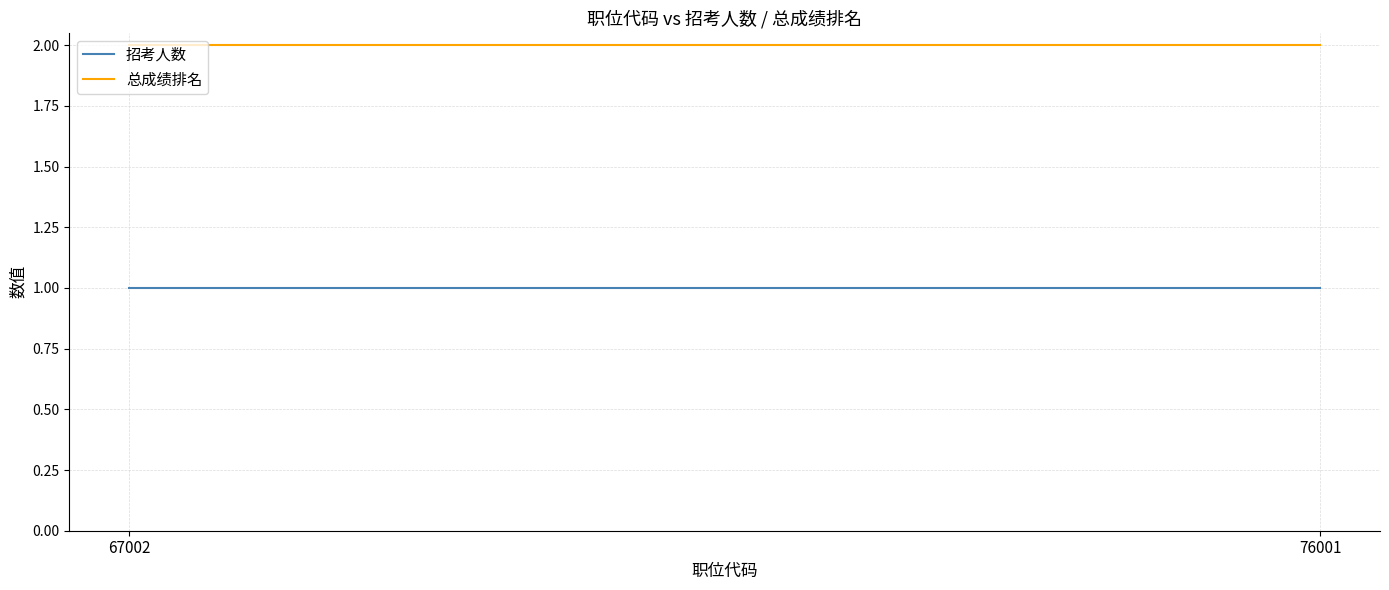

What value does the 总成绩排名 series have at 67002?

2